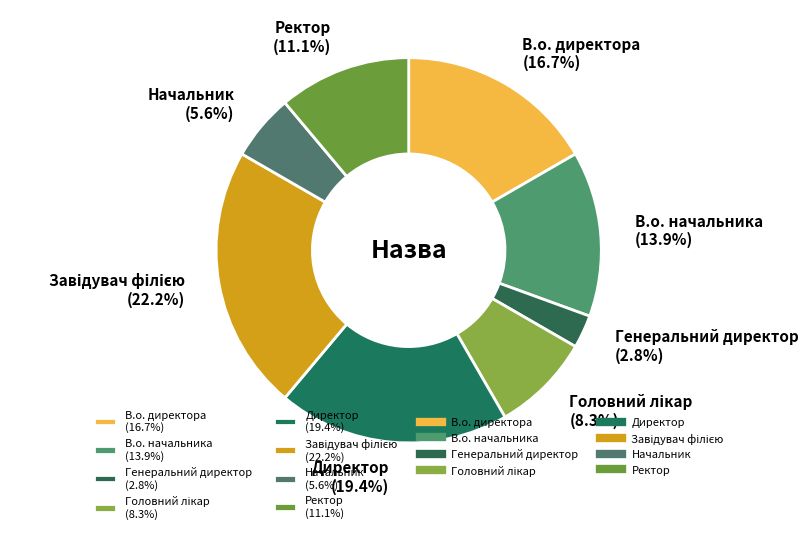

Is Начальник (5.6%) the majority of the pie?

No